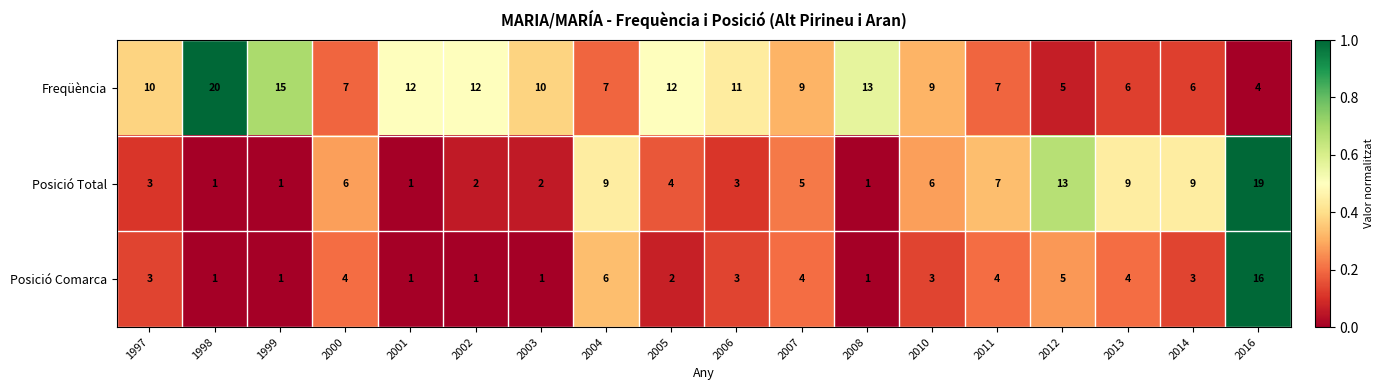

Which series changed the most between 2000 and 2006?

Freqüència